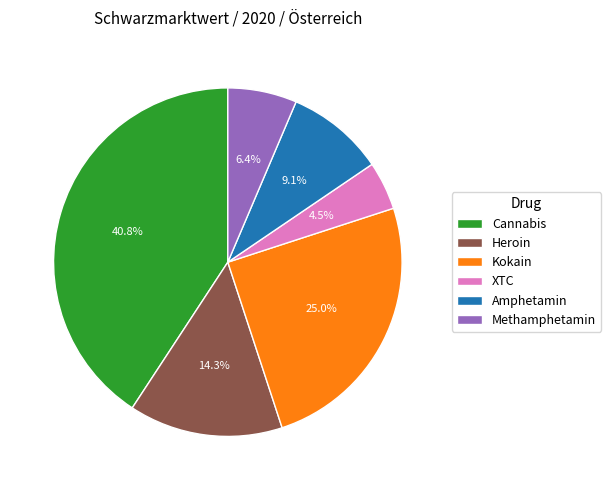

How much of the chart is everything except Kokain?

75.0%